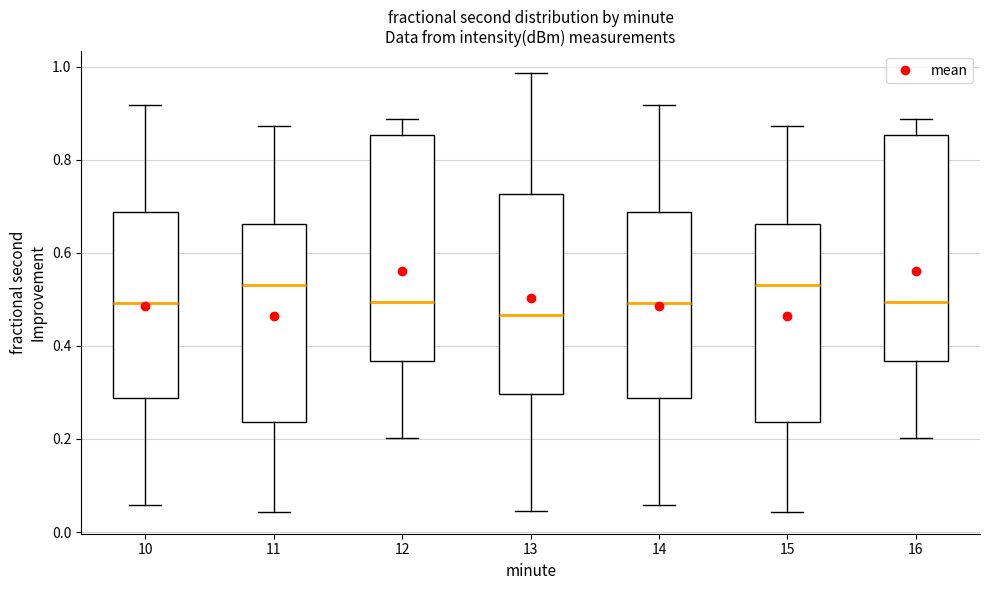

Where is the lower edge of the box at x = 16 on the y-axis? The values are not printed on the chart, so give them approximately, as read against the axis.

0.36